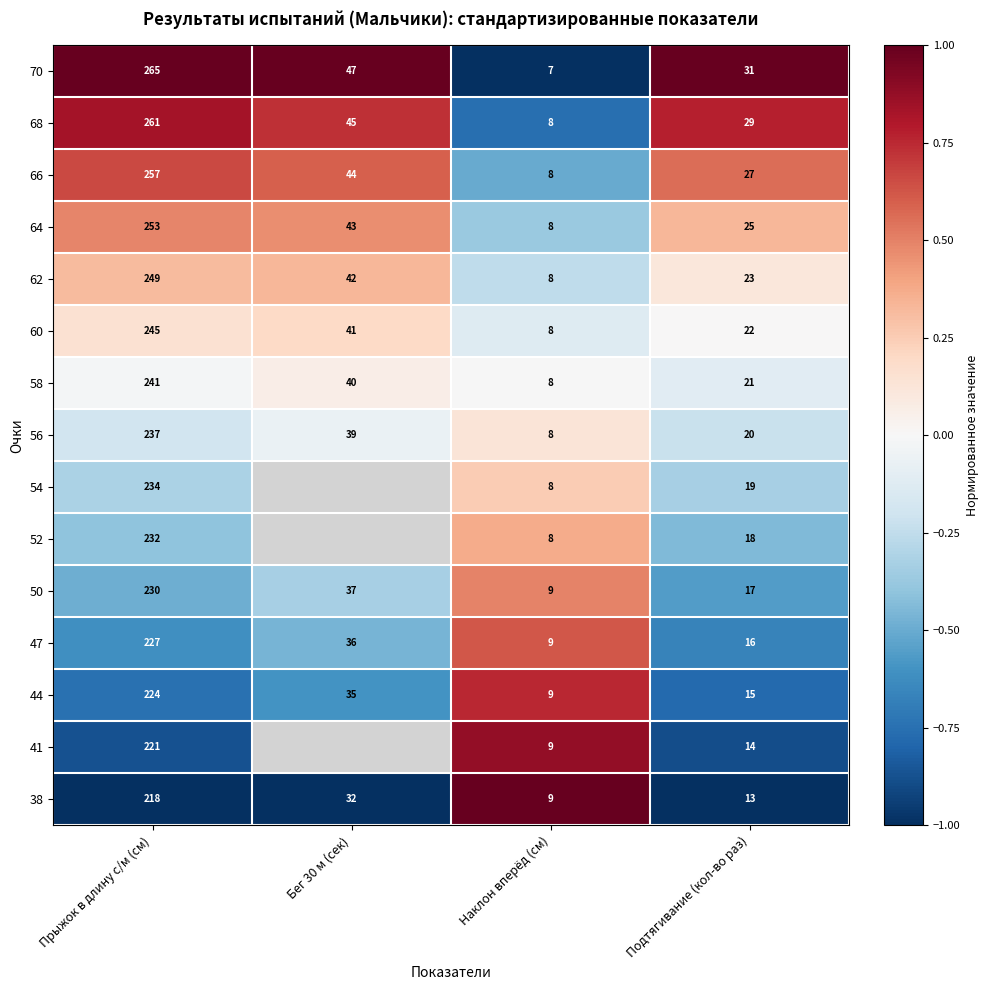

Between Прыжок в длину с/м (см) and Подтягивание (кол-во раз), which series saw the biggest shift?

70